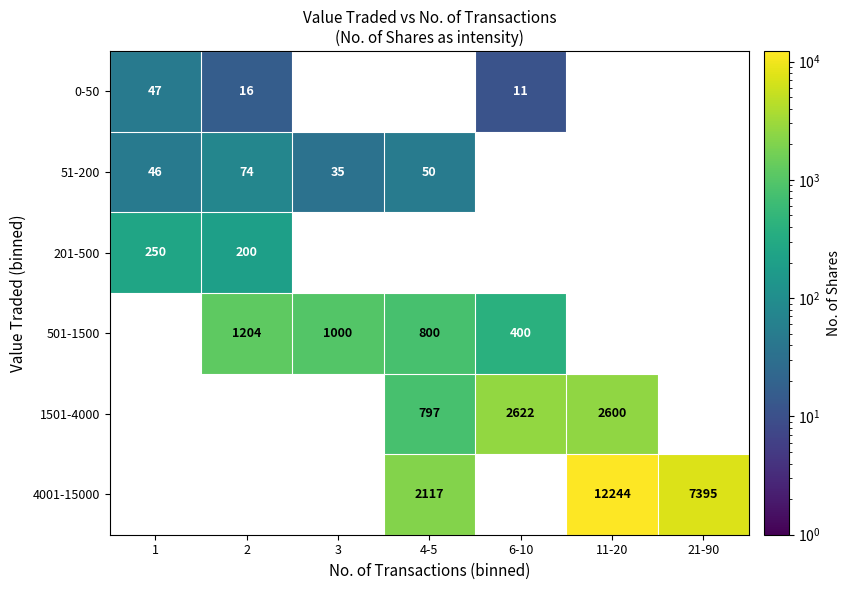

Is the value of 4001-15000 at 4-5 greater than the value of 501-1500 at 6-10?

Yes